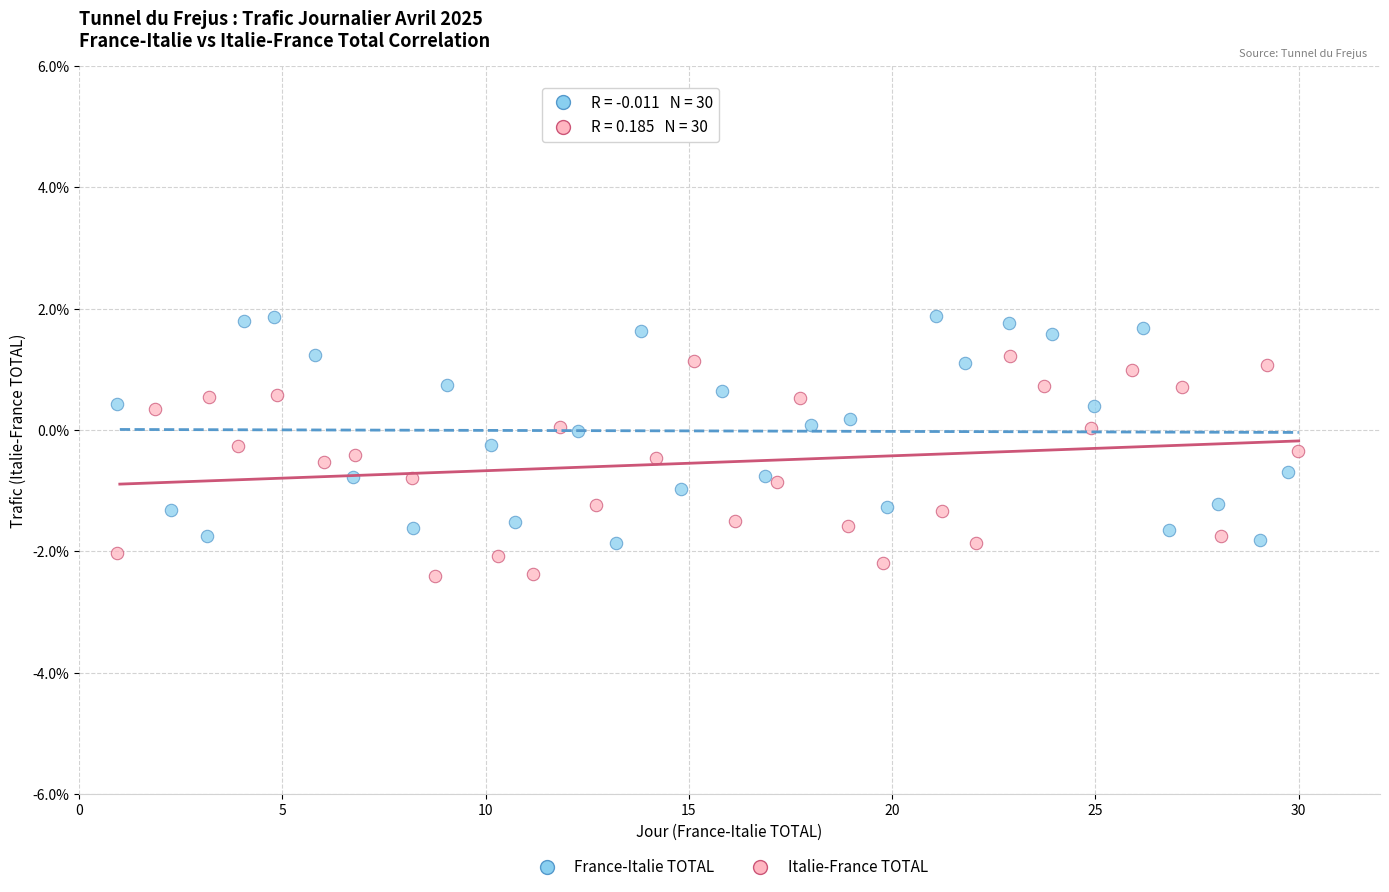

Which series has the widest spread of Y values?

France-Italie TOTAL